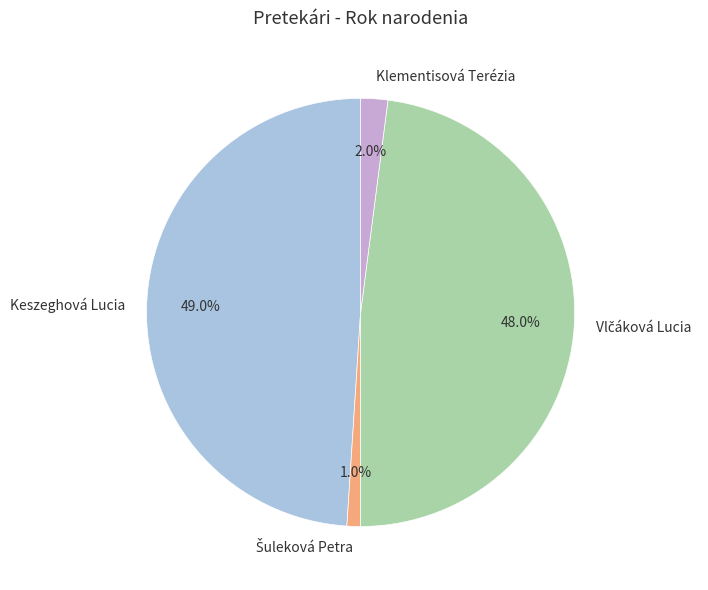

Which slice is the largest?

Keszeghová Lucia